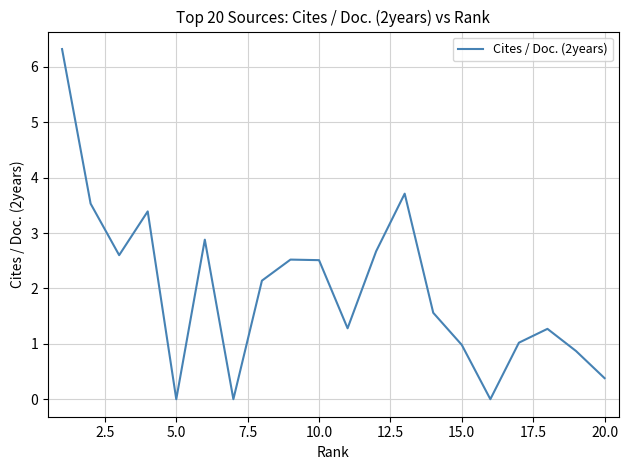

Reading right to left, list all the values displayed in this chart.

0.4	0.9	1.3	1.0	0.0	1.0	1.6	3.7	2.7	1.3	2.5	2.5	2.1	0.0	2.9	0.0	3.4	2.6	3.5	6.3